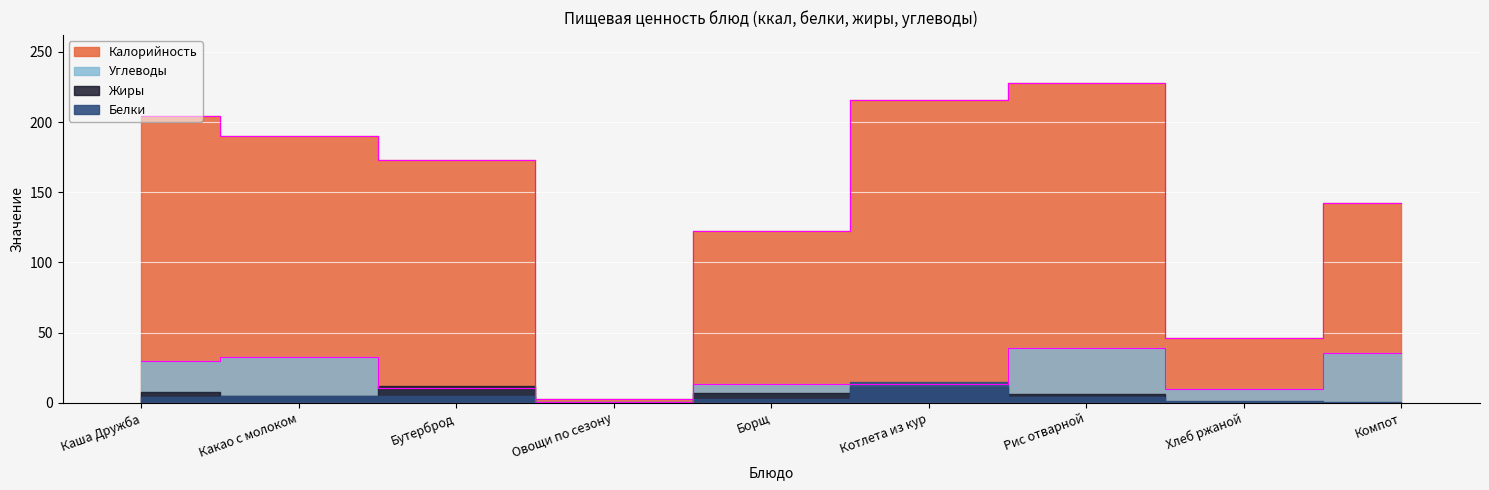

What is the highest value of the Калорийность series?

228.0